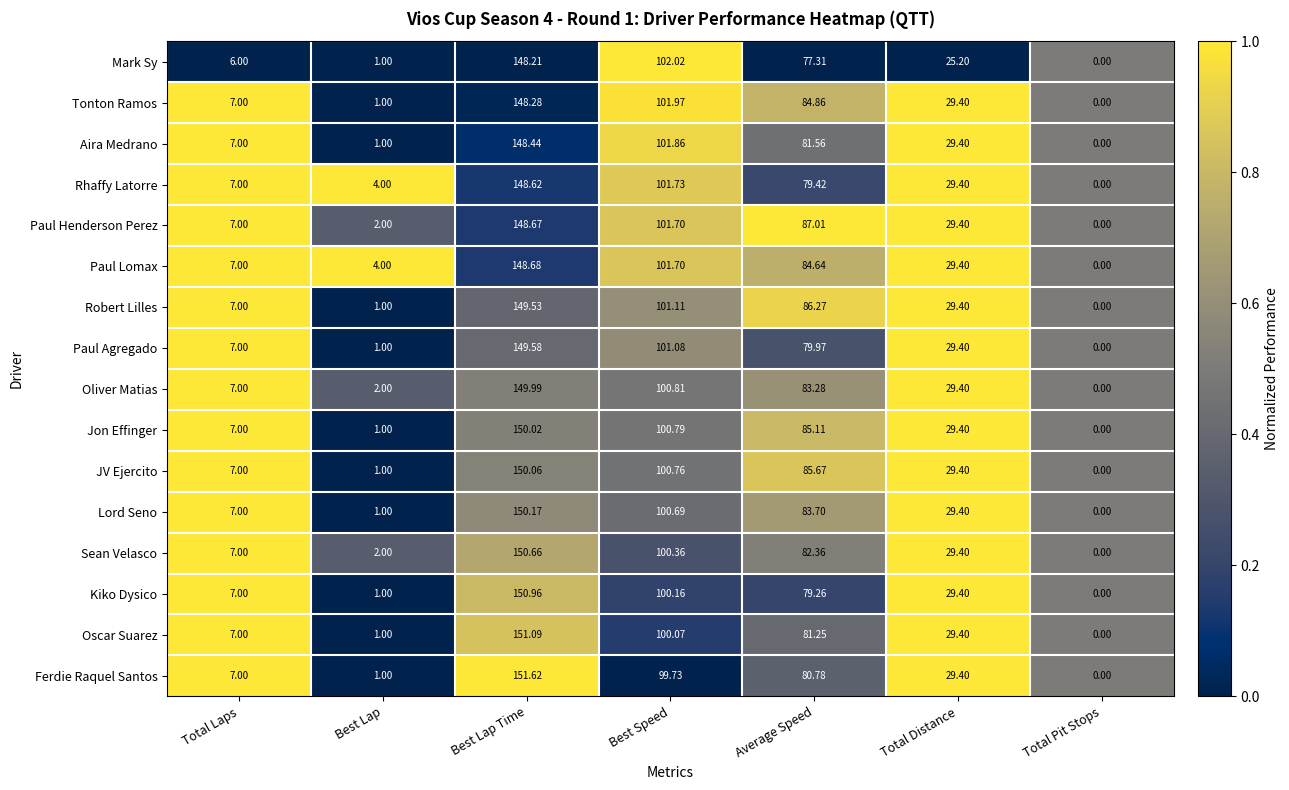

Which category has the highest value across all series?

Best Lap Time